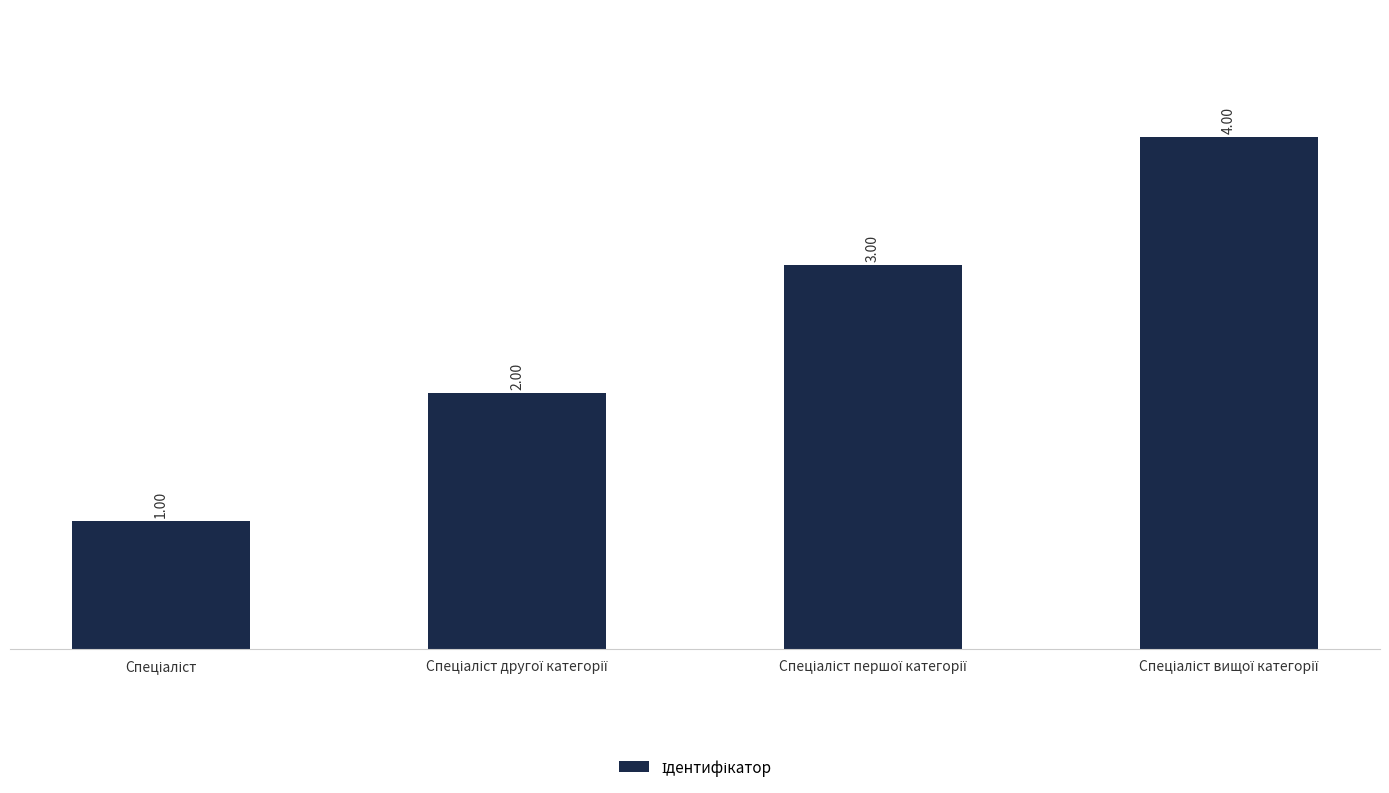

What is the sum of all values?

10